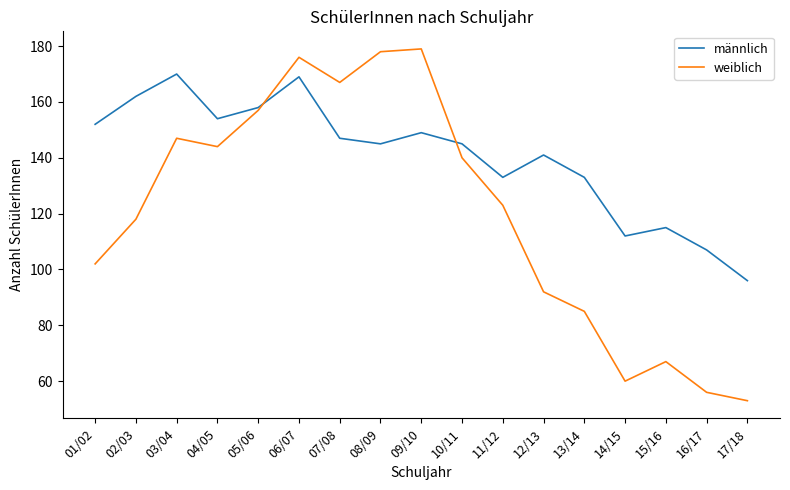

Is it true that männlich equals 186 at 13/14?

False